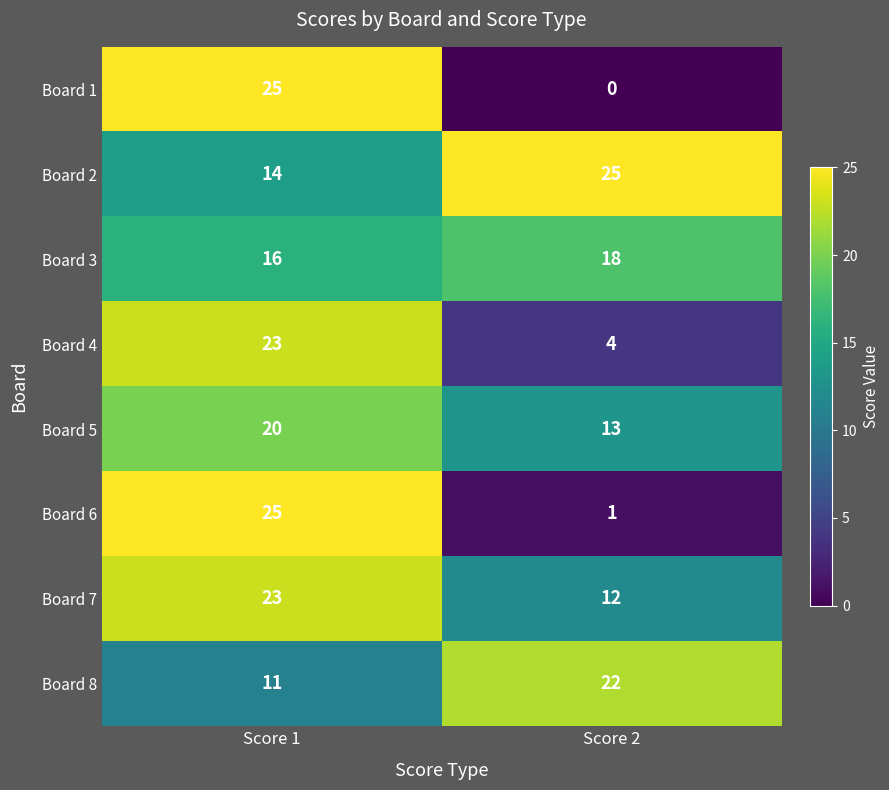

Which series has the largest range (max minus min)?

Board 1